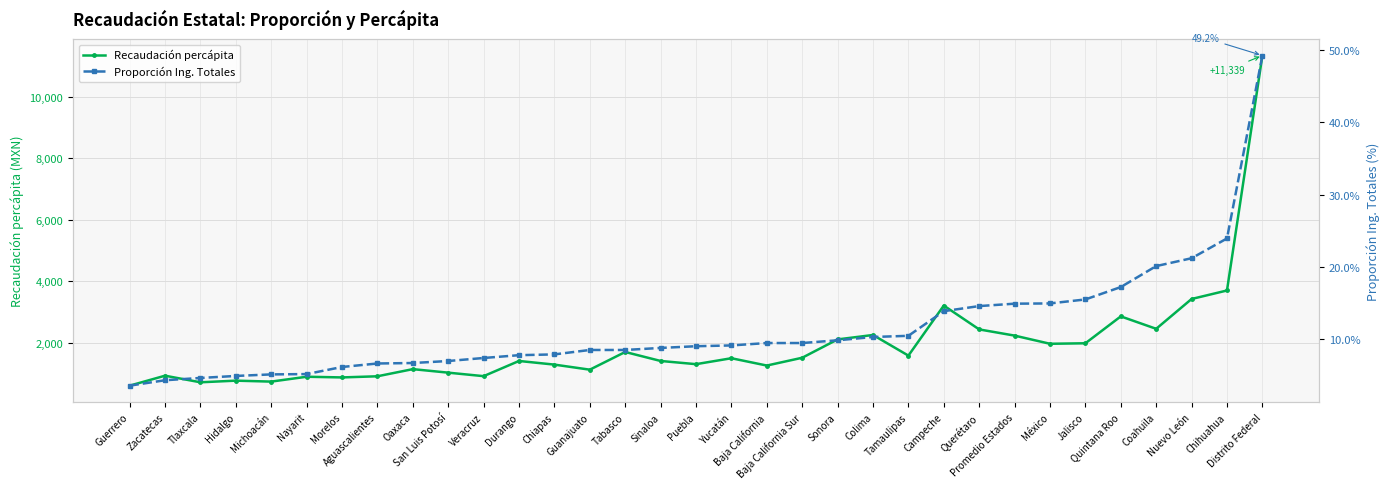

Which series changed the most between Veracruz and Quintana Roo?

Recaudación percápita